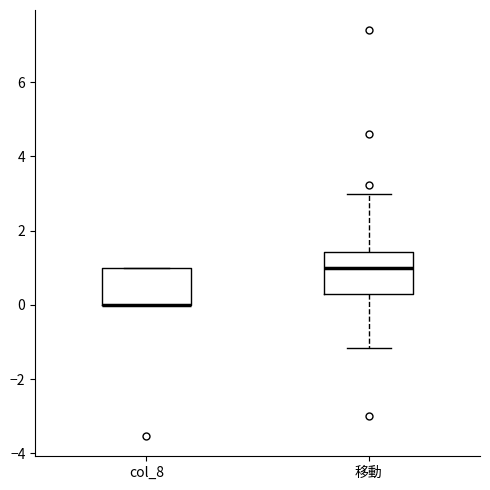

Where is the lower edge of the box for col_8 on the y-axis? The values are not printed on the chart, so give them approximately, as read against the axis.

0.0